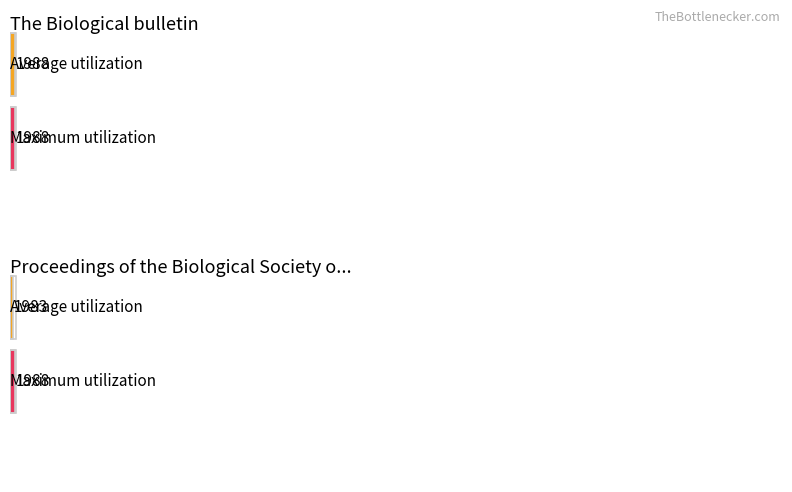

Reading left to right, extract all data points from this chart.

Average utilization: v. 175 (1988)=1988	v. 175 (1988)=1988	v.96 (1983)=1983	v.101 (1988)=1988
Maximum utilization: v. 175 (1988)=1988	v. 175 (1988)=1988	v.96 (1983)=1983	v.101 (1988)=1988